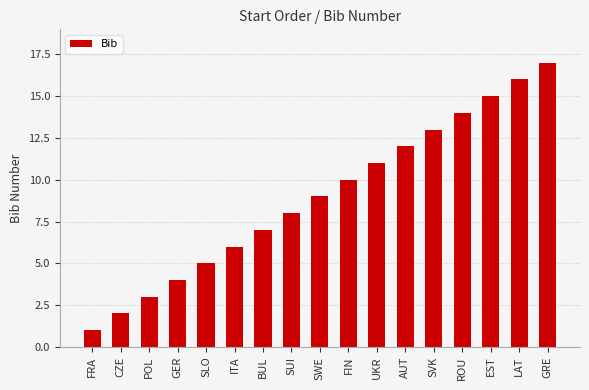

Reading left to right, transcribe all the data shown in this chart.

1	2	3	4	5	6	7	8	9	10	11	12	13	14	15	16	17